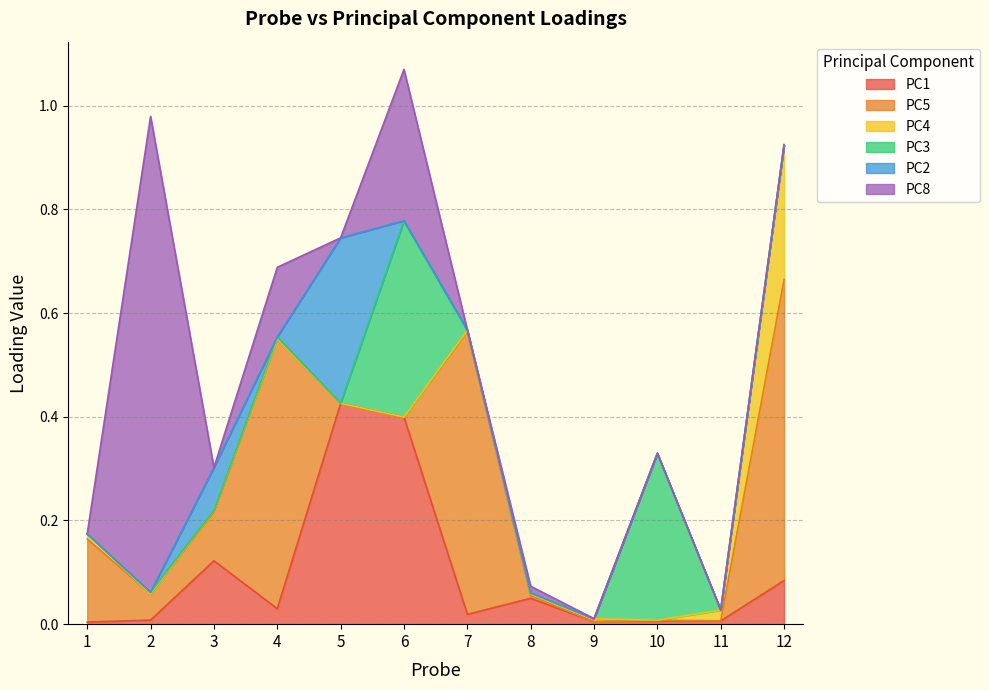

Between which two adjacent categories do PC1 and PC8 first intersect?

1 and 2